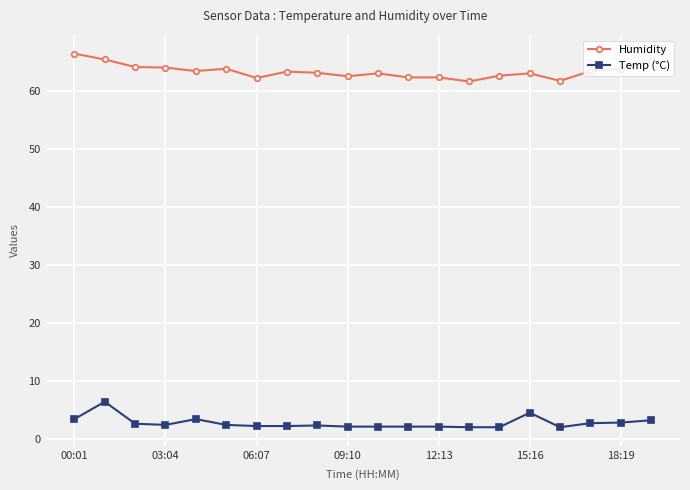

What is the maximum value for Temp (°C)?

6.4